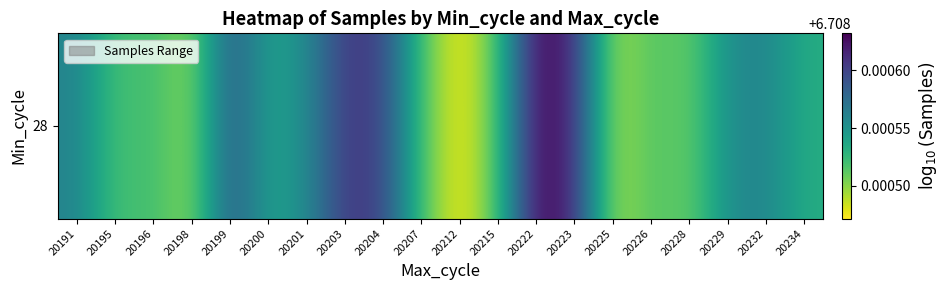

True or false: the data shows 9.3 at 20222.

False